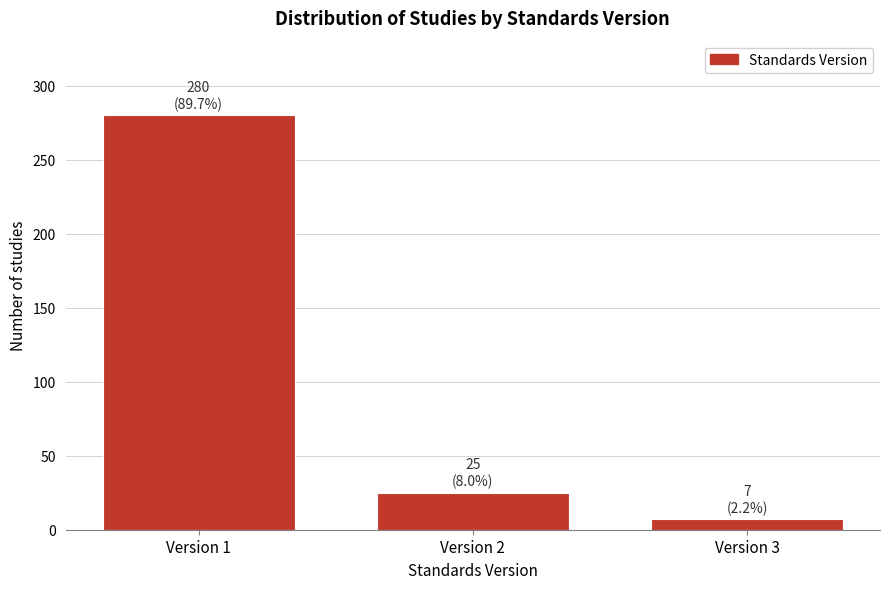

Reading left to right, list all the values displayed in this chart.

280	25	7